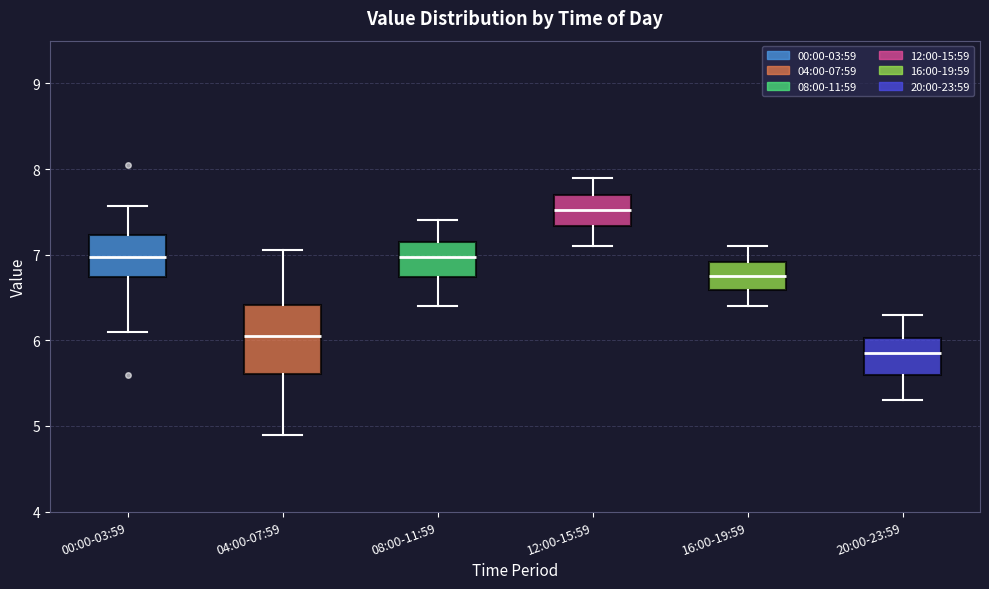

Reading left to right, transcribe this box plot: for each box, give where its median line is, the range the box spans, and where its two whiskers end, as read against the y-axis. The values are not printed on the chart, so give them approximately, as read against the axis.

00:00-03:59: median 7.0, box 6.7 to 7.2, whiskers 6.1 to 7.6
04:00-07:59: median 6.1, box 5.6 to 6.4, whiskers 4.9 to 7.1
08:00-11:59: median 7.0, box 6.7 to 7.2, whiskers 6.4 to 7.4
12:00-15:59: median 7.5, box 7.3 to 7.7, whiskers 7.1 to 7.9
16:00-19:59: median 6.8, box 6.6 to 6.9, whiskers 6.4 to 7.1
20:00-23:59: median 5.9, box 5.6 to 6.0, whiskers 5.3 to 6.3